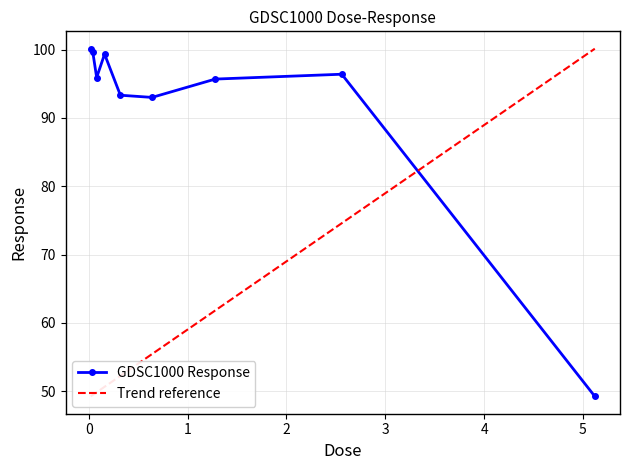

What is the sum of the values at 0.64 and 2.56?

189.4